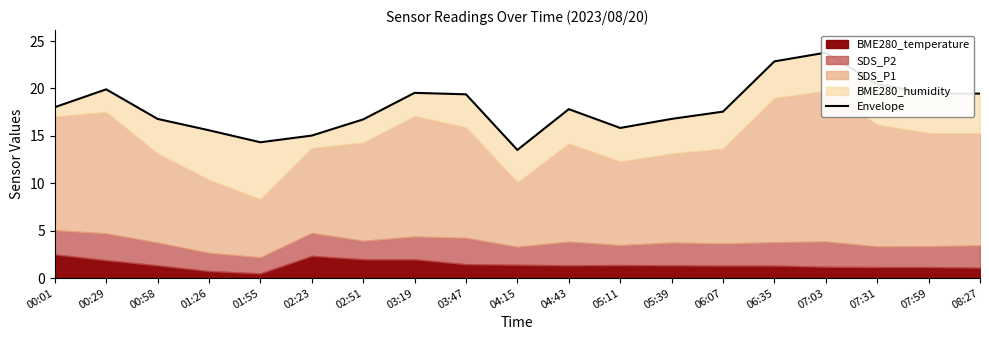

What is the difference between the maximum and minimum values?

10.3